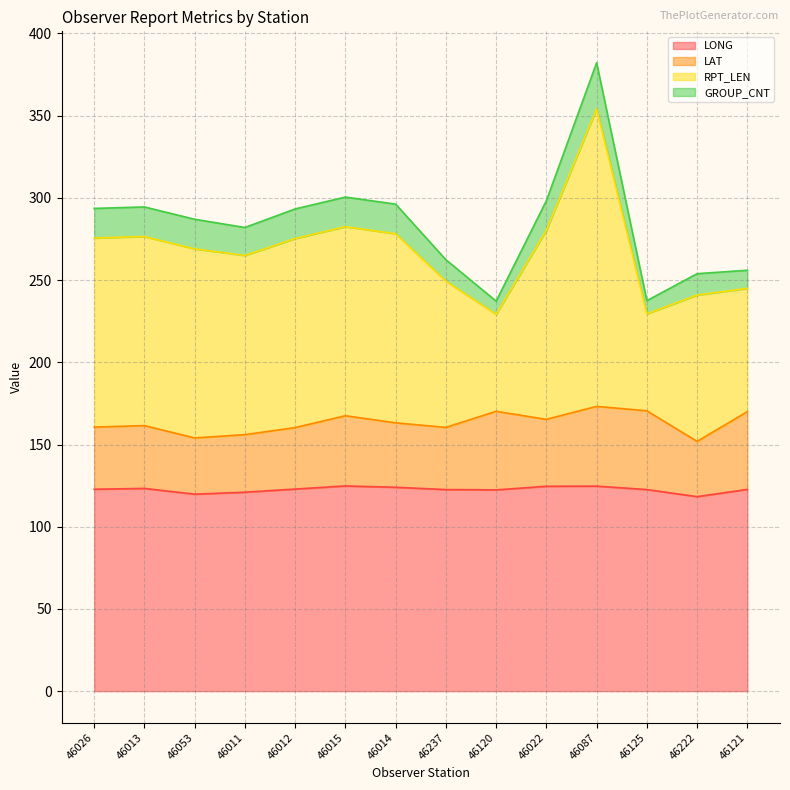

Does the chart display data point markers on the line(s)?

No